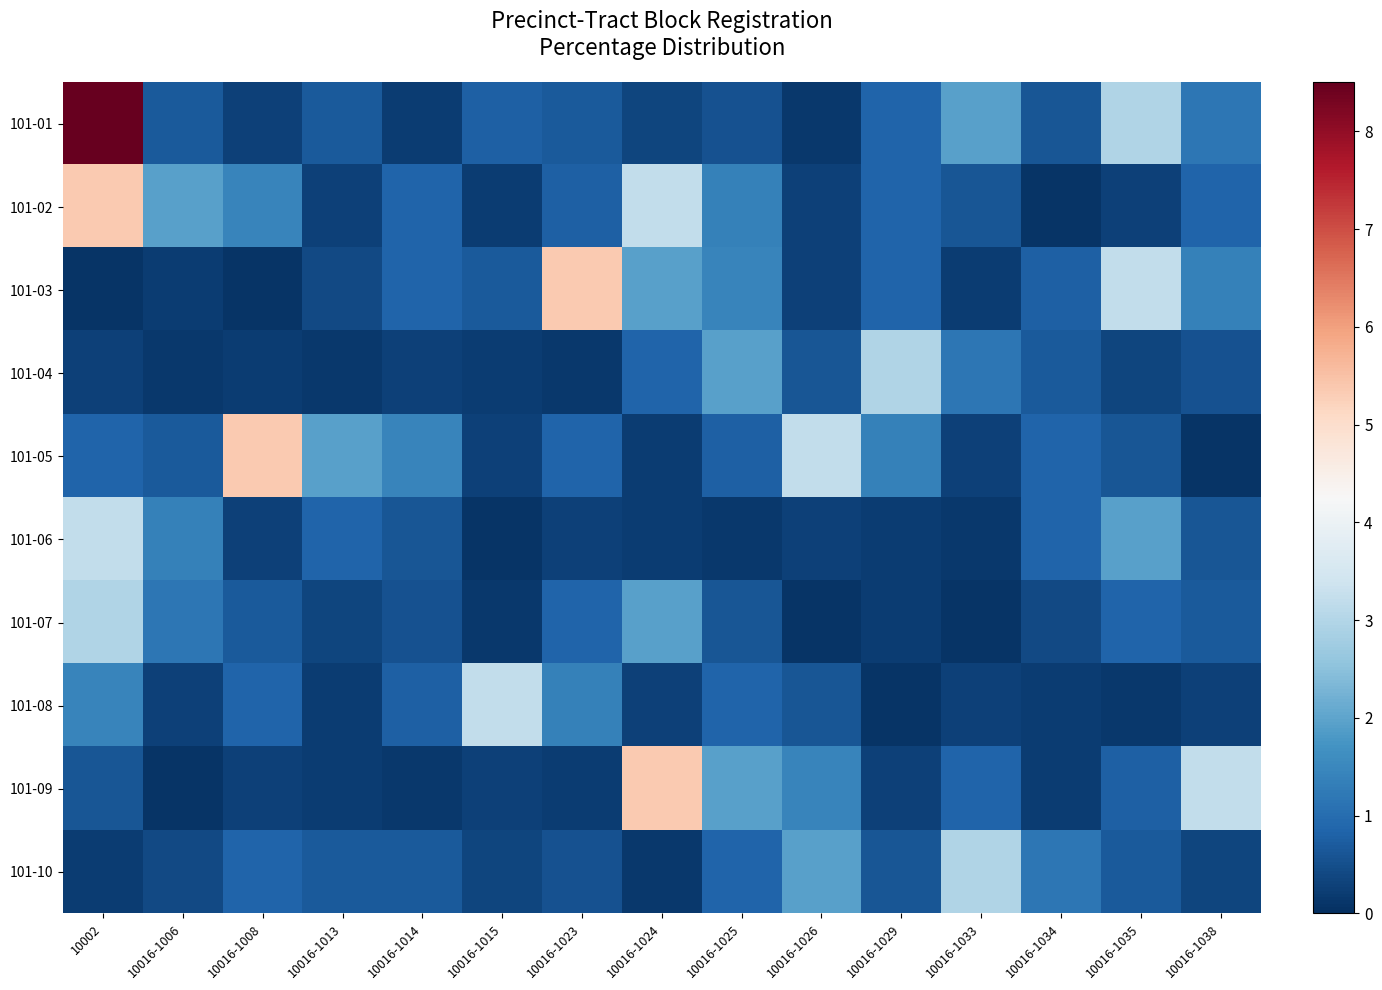

List the series in order of their peak value, highest first.

101-01, 101-02, 101-03, 101-05, 101-09, 101-06, 101-08, 101-04, 101-07, 101-10